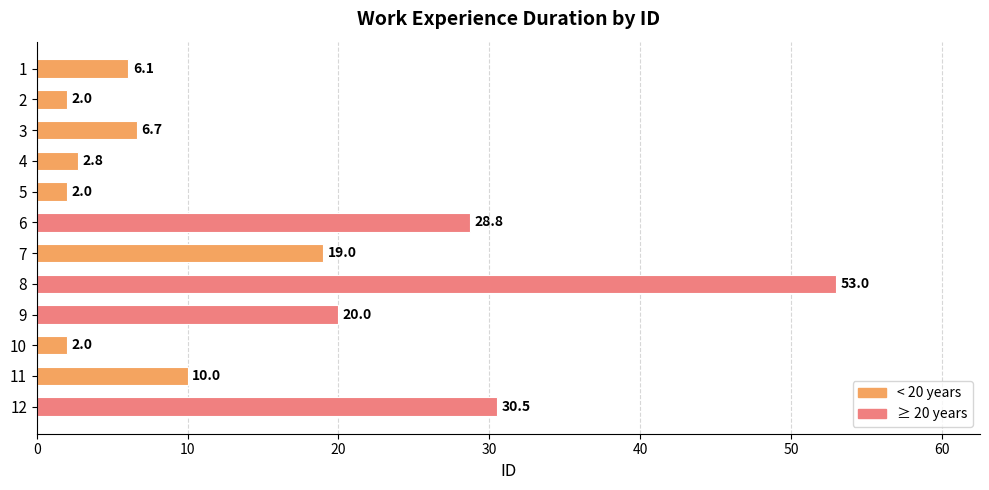

What is the difference between the second highest and minimum values?

28.5